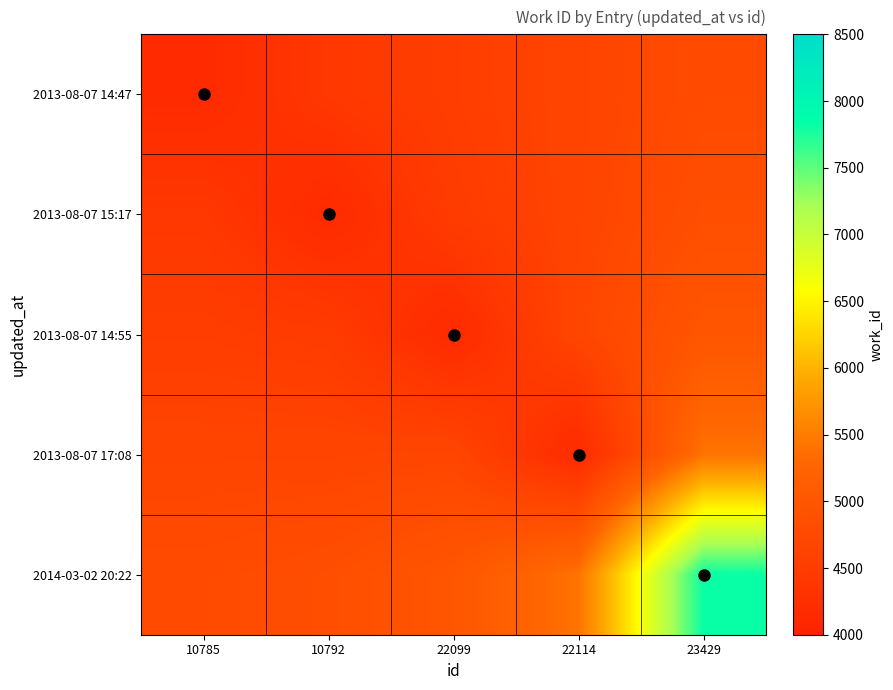

What is the maximum value shown in the chart?

7820.0